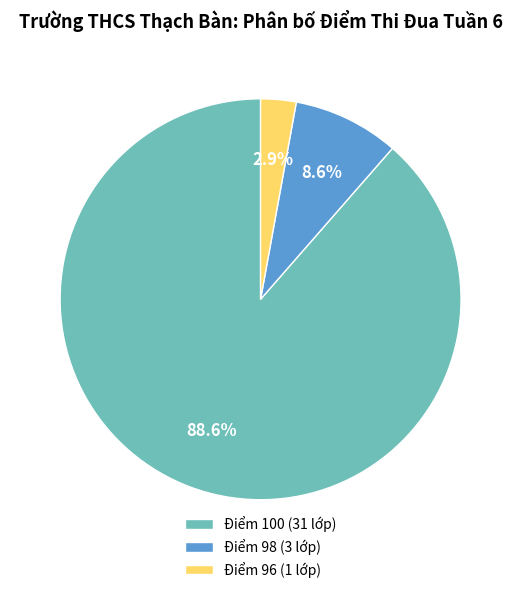

Which category has the smallest portion of the pie?

Điểm 96 (1 lớp)